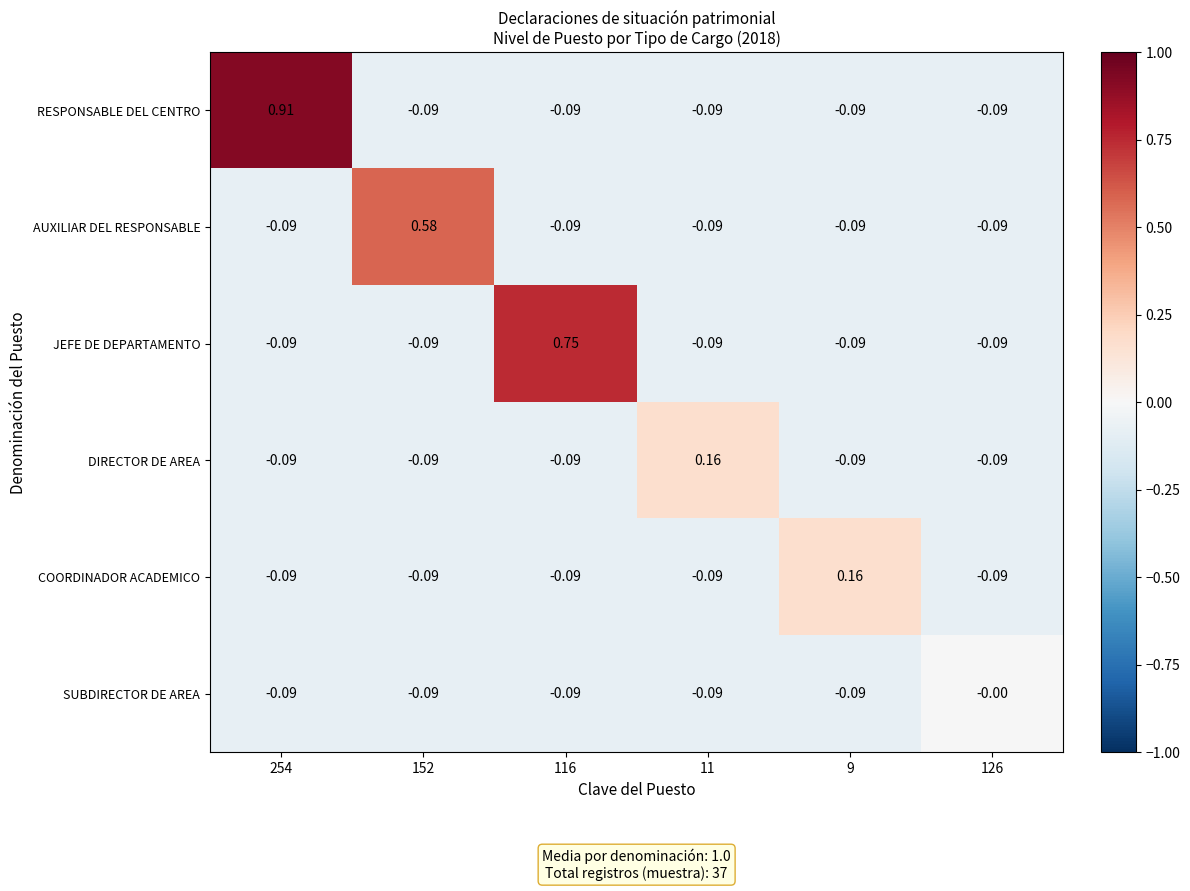

Which series changed the most between 9 and 126?

COORDINADOR ACADEMICO